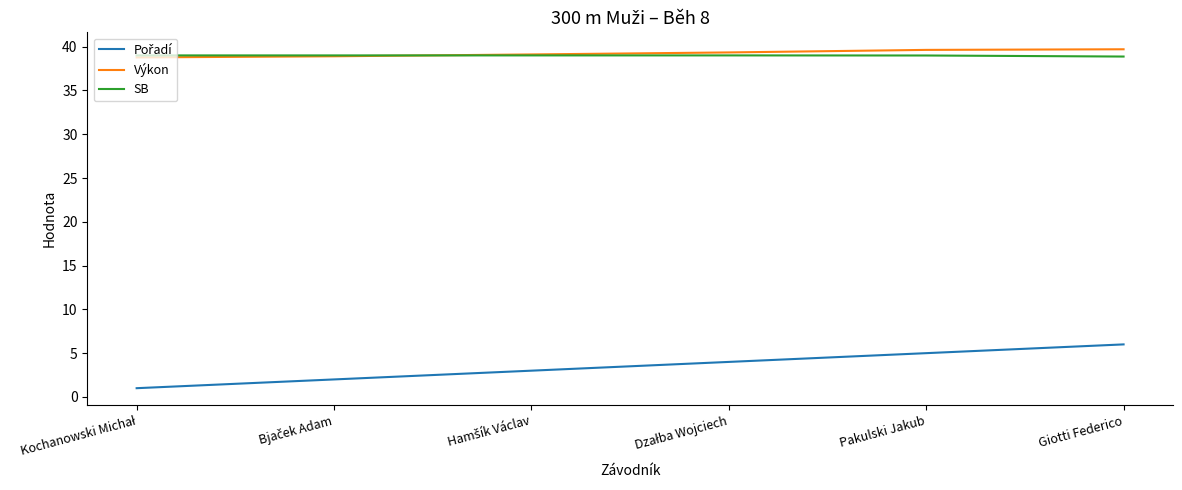

True or false: SB has a value of 38.9 at Giotti Federico.

True